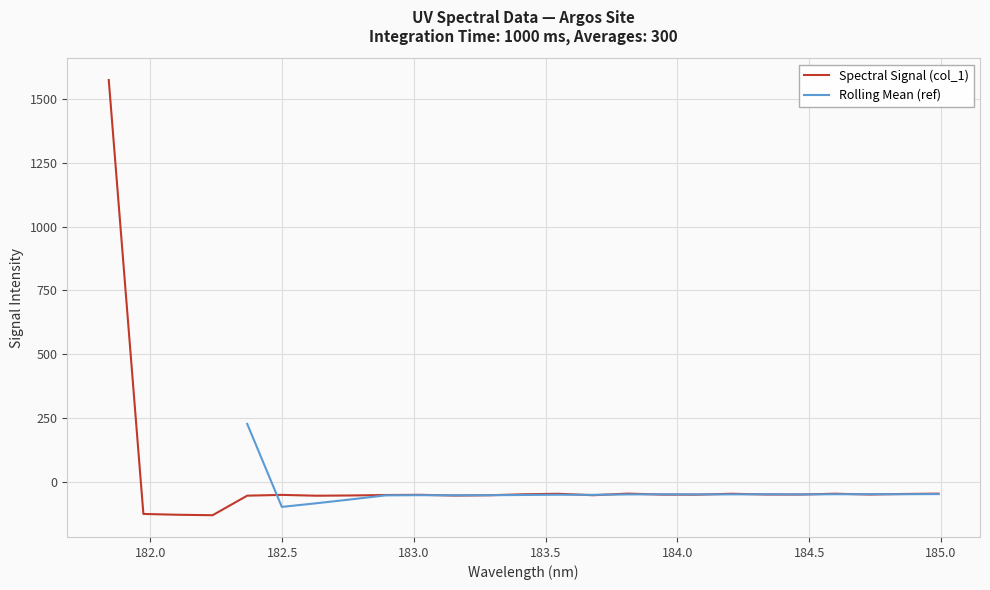

Rank the categories by value from highest to lowest.

181.8418, 183.811206745, 184.9911297472, 184.5979655002, 184.2046578328, 183.5488263418, 184.8600909338, 183.4176122368, 184.3357763242, 184.7290361848, 184.46687888, 183.9423730432, 184.0735234058, 183.0238743082, 182.498667305, 182.8925964608, 183.6800245112, 183.2863821962, 182.7613026778, 183.15513622, 182.3673257152, 182.6299929592, 181.9732053322, 182.1045947288, 182.2359681898